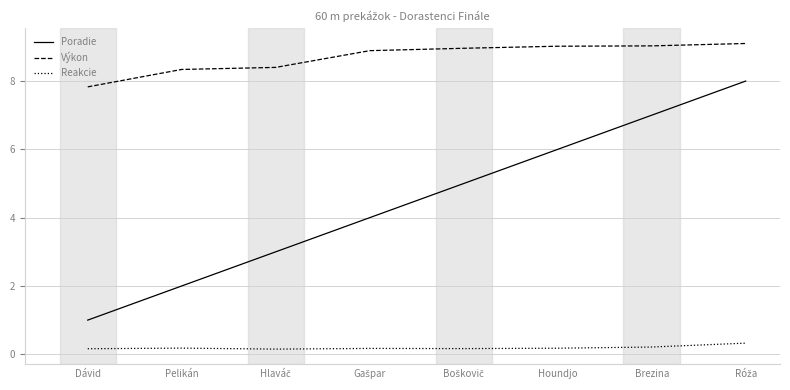

How many lines are shown in the chart?

3